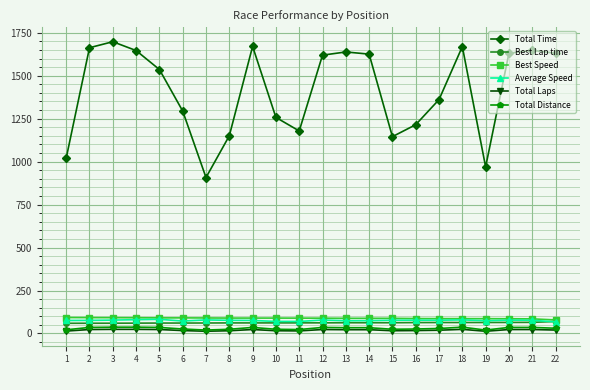

True or false: Total Laps and Best Lap time intersect in this chart.

False